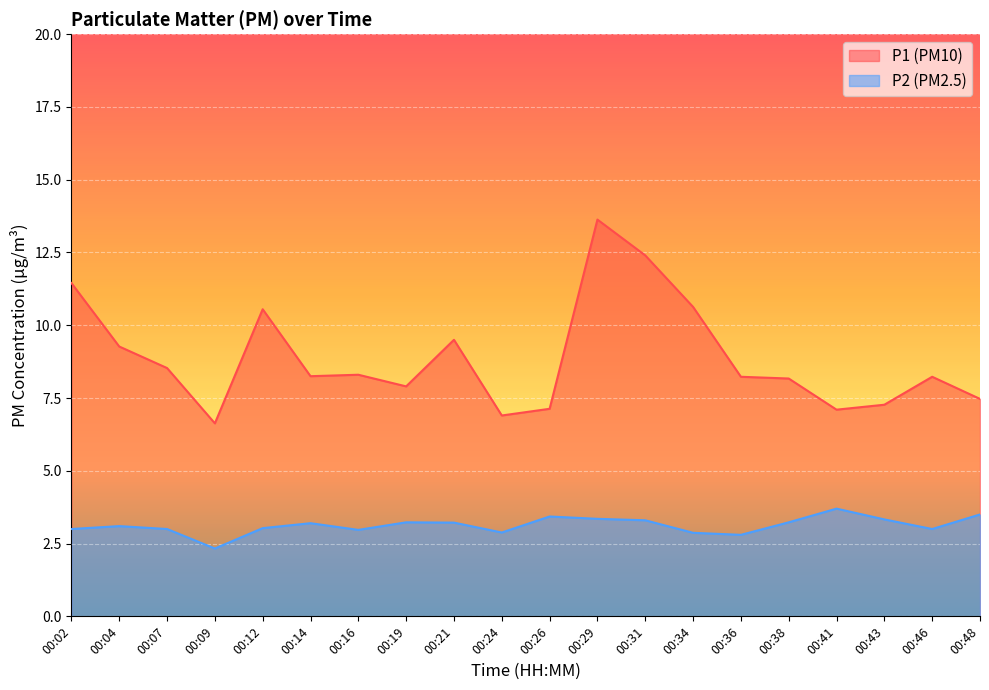

Between 00:29 and 00:31, which series saw the biggest shift?

P1 (PM10)